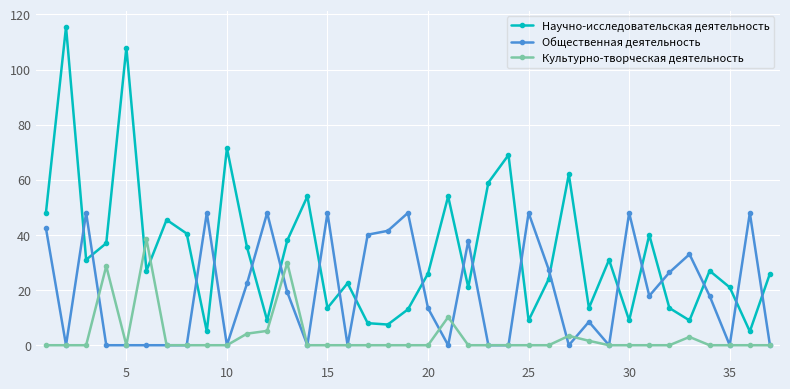

Which series has the largest range (max minus min)?

Научно-исследовательская деятельность